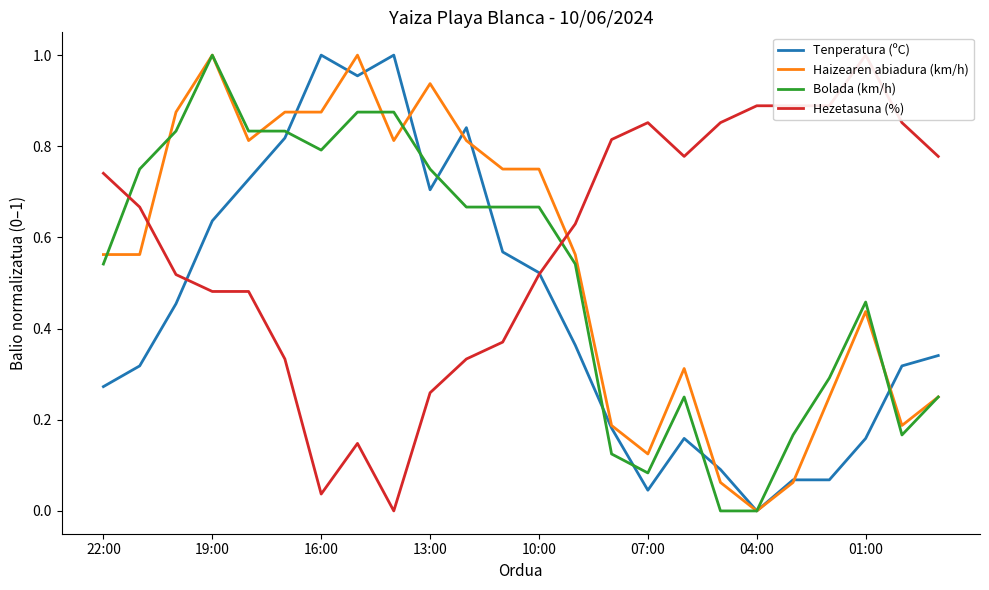

Rank the series by their average value, from highest to lowest.

Hezetasuna (%), Haizearen abiadura (km/h), Bolada (km/h), Tenperatura (ºC)